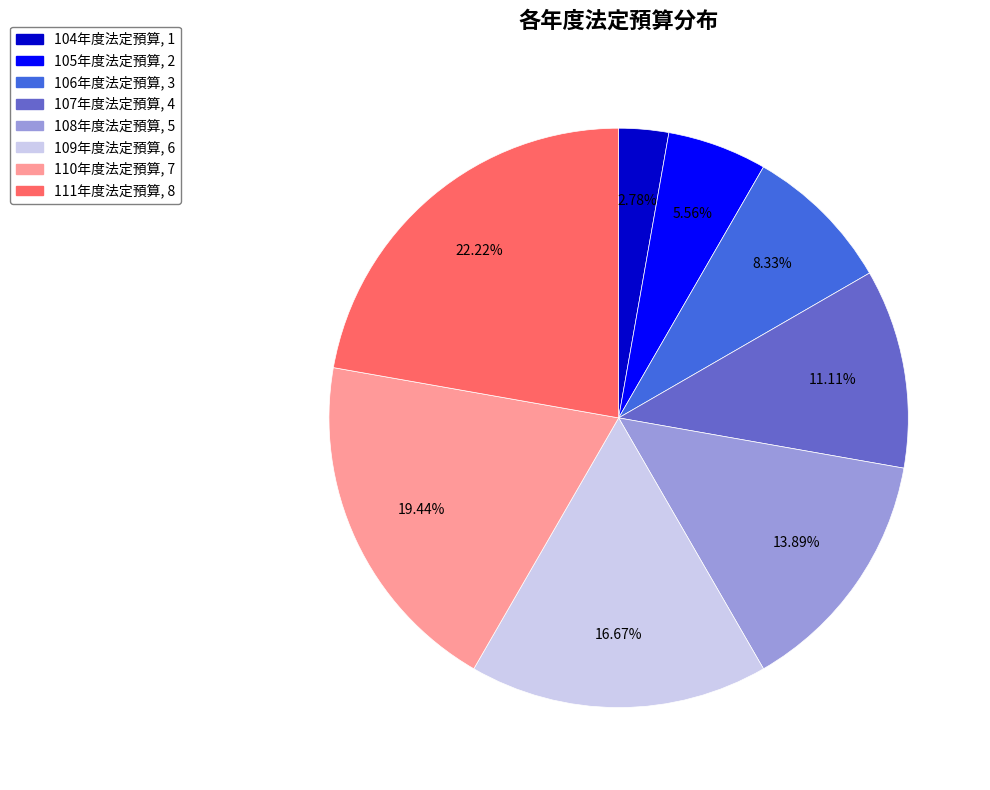

How many slices are in this pie chart?

8